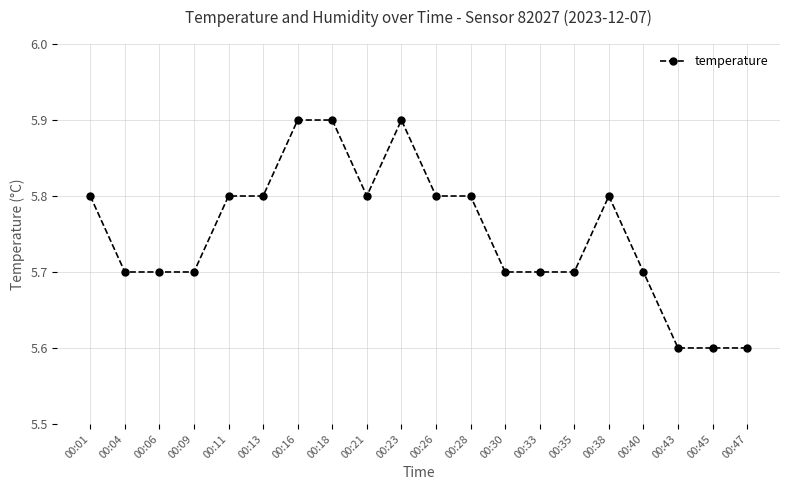

What is the difference between the second highest and second lowest values?

0.3